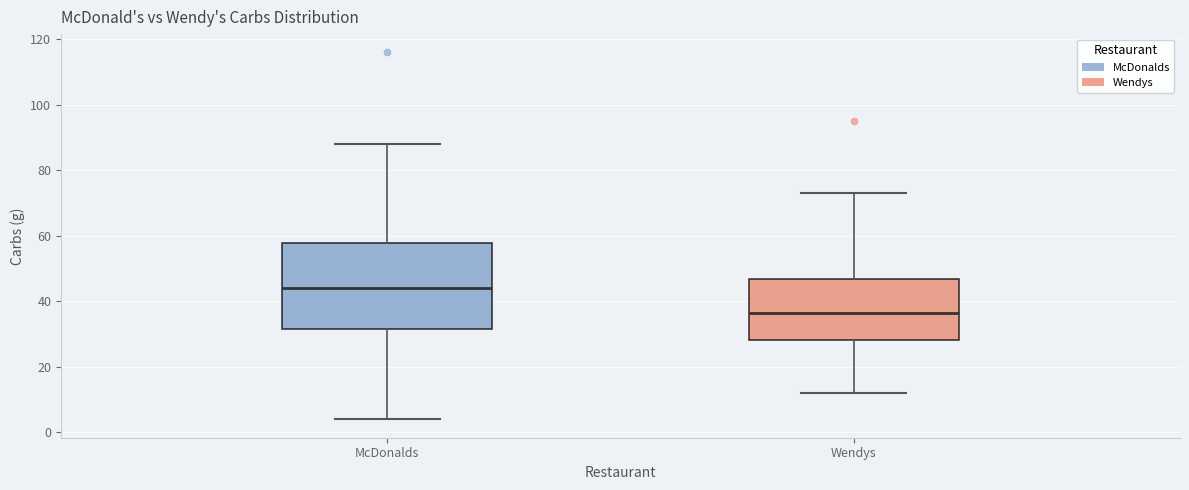

Which box is the tallest, from its lower edge to its upper edge?

McDonalds